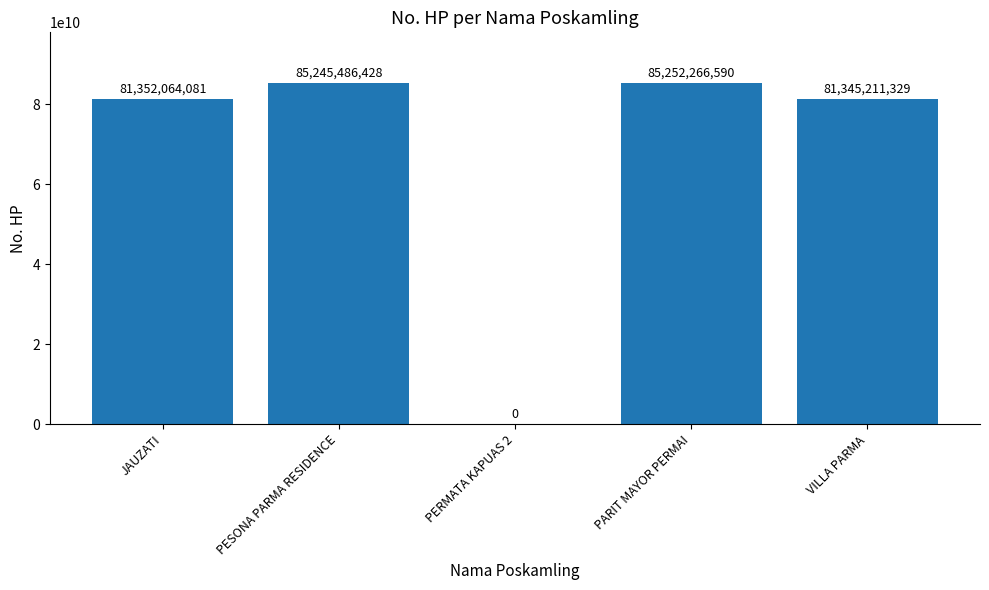

Approximately how many times larger is the value at PARIT MAYOR PERMAI compared to JAUZATI?

1.0